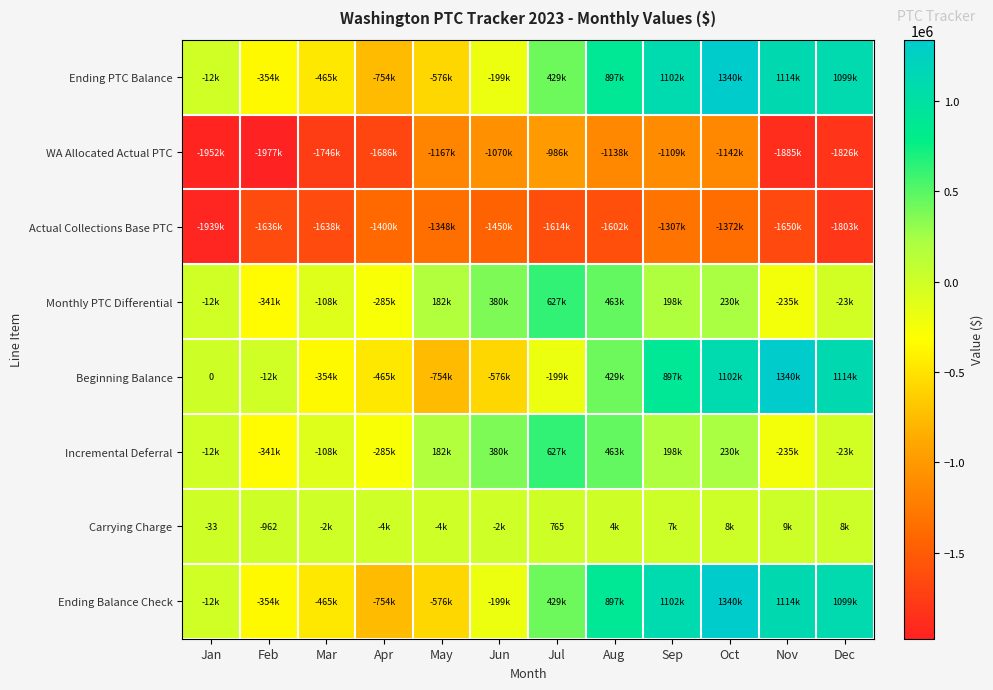

Is the value of Ending PTC Balance at Oct greater than the value of Actual Collections Base PTC at Feb?

Yes